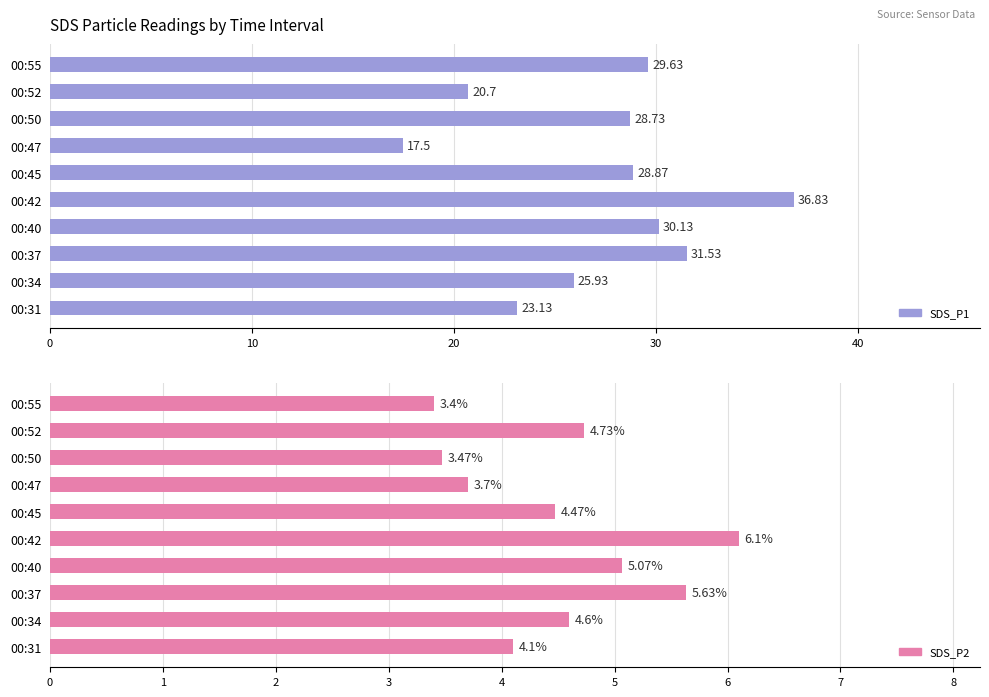

The SDS_P1 series shows 47.6 at 00:37. True or false?

False